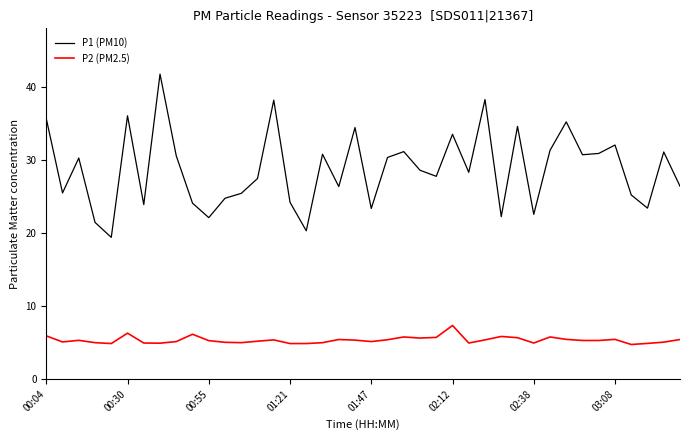

How many lines are shown in the chart?

2